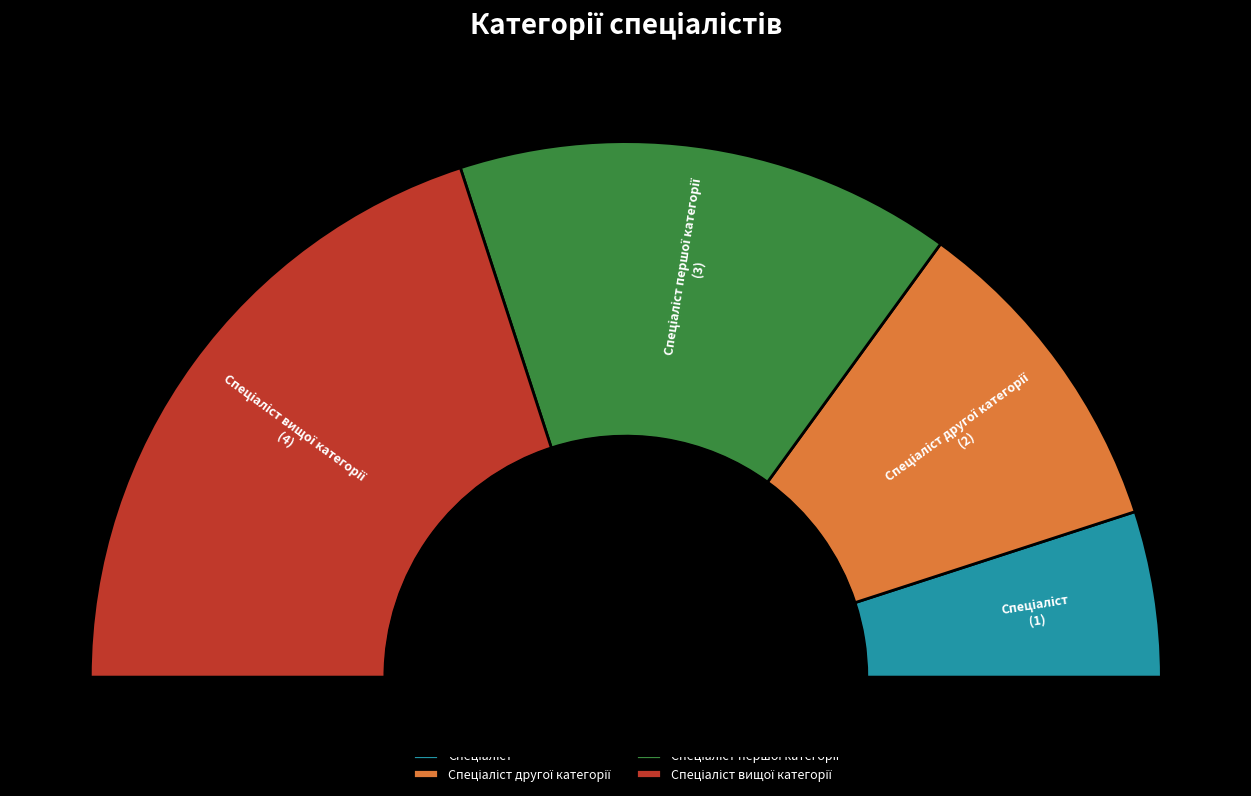

Between Спеціаліст першої категорії and Спеціаліст другої категорії, which is larger?

Спеціаліст першої категорії